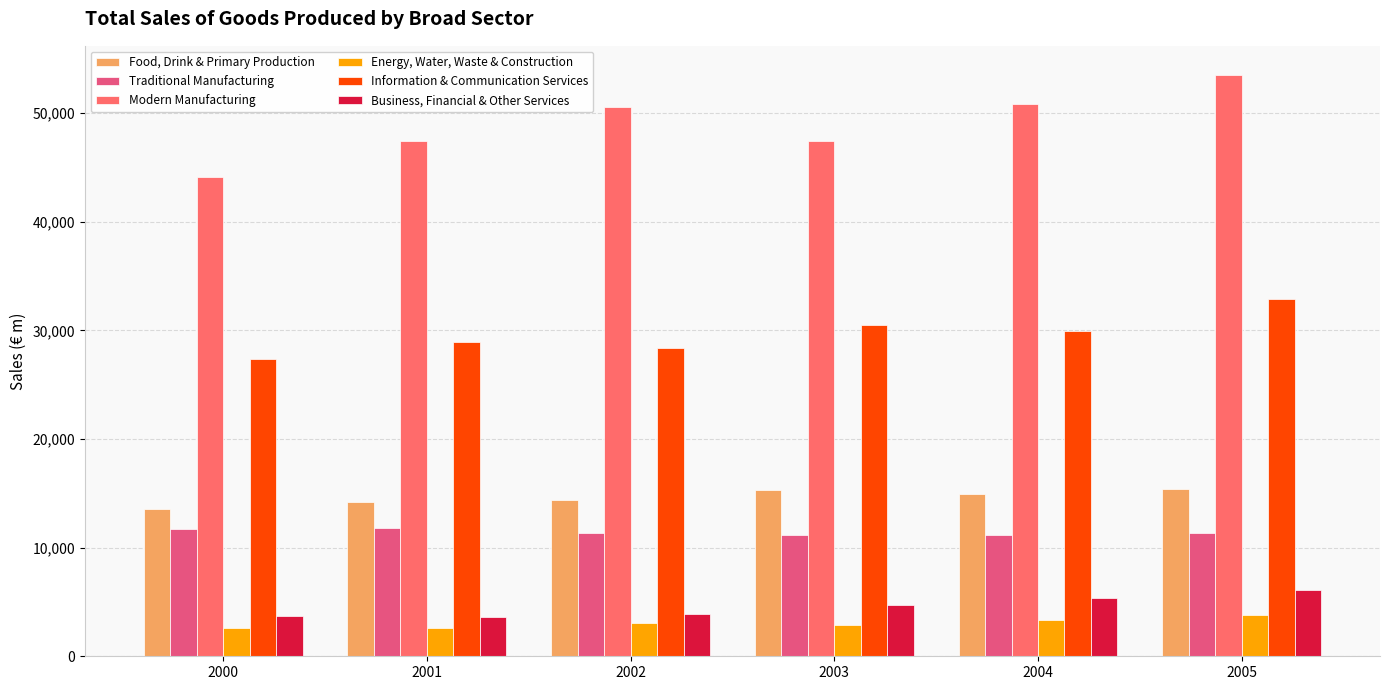

What is the total value across all series at 2005?

123087.1